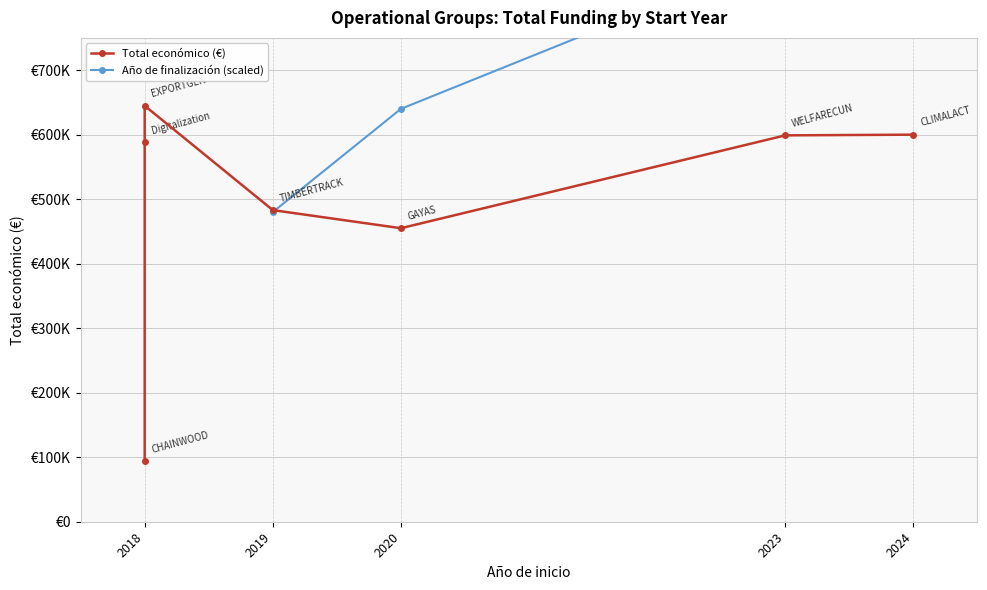

What is the difference between the values at 2020 and 2019?

28053